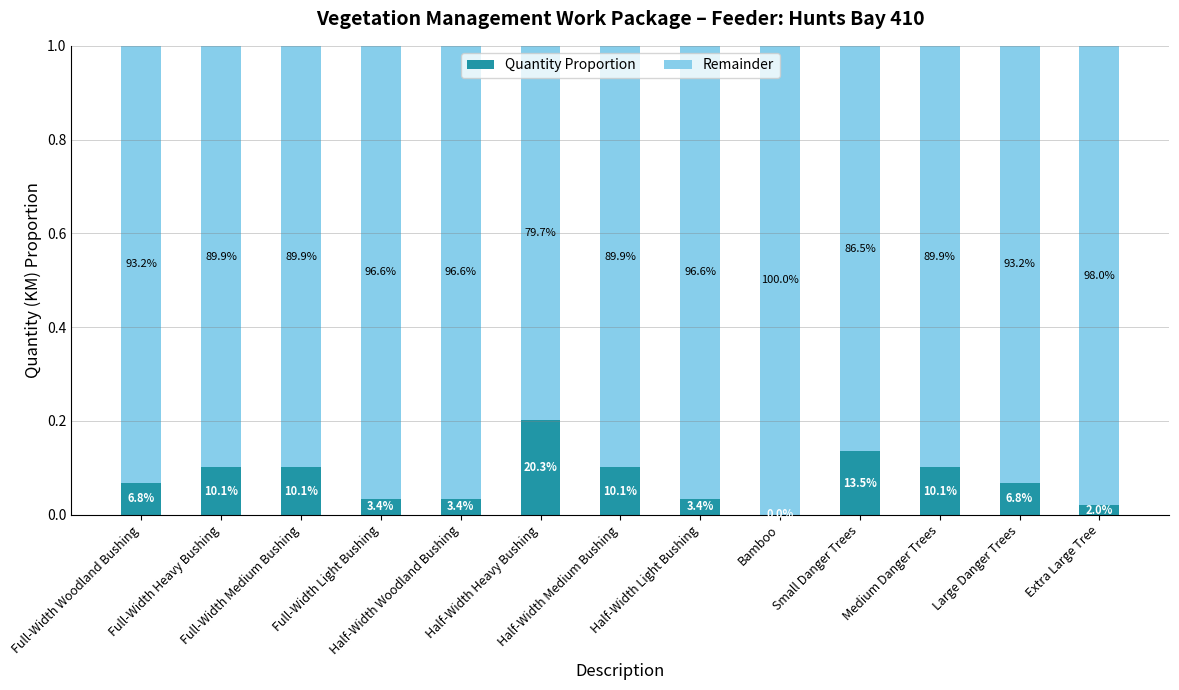

What is the sum of all Quantity Proportion values?

1.0